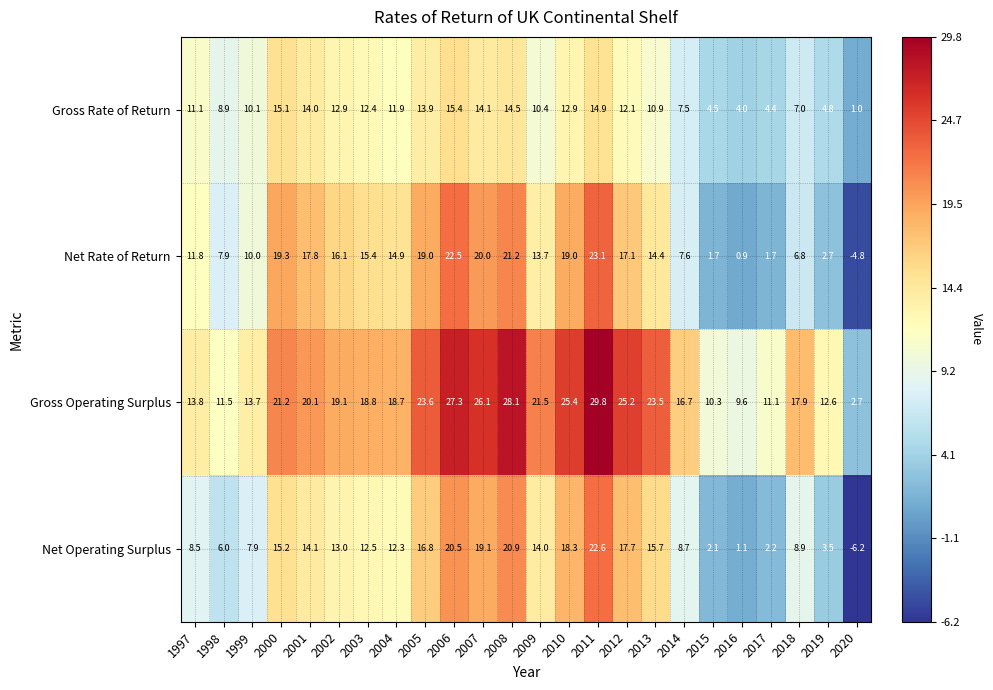

What is the maximum value shown in the chart?

29.8